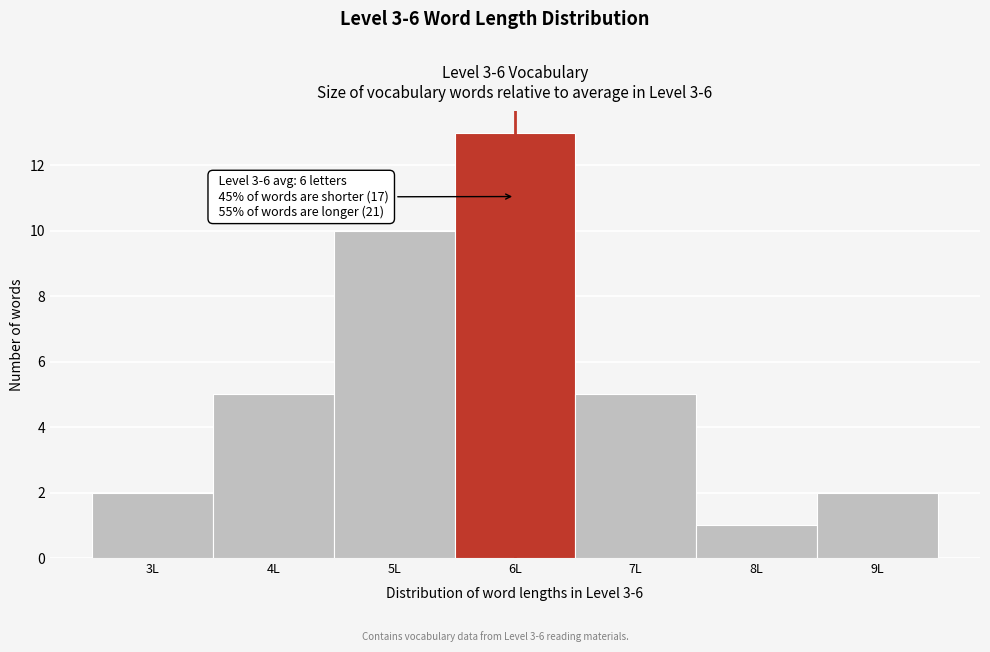

Reading left to right, extract all data points from this chart.

3L=2	4L=5	5L=10	6L=13	7L=5	8L=1	9L=2